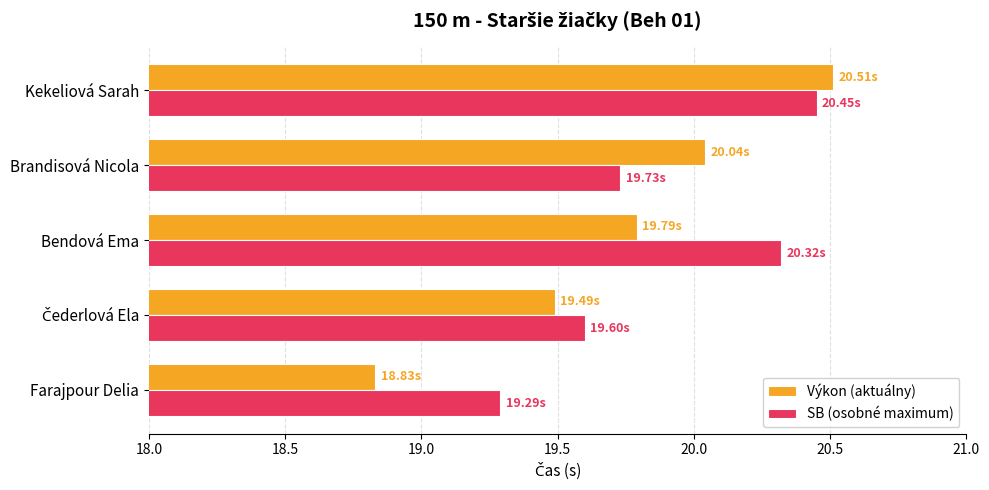

Which series changed the most between Farajpour Delia and Bendová Ema?

SB (osobné maximum)